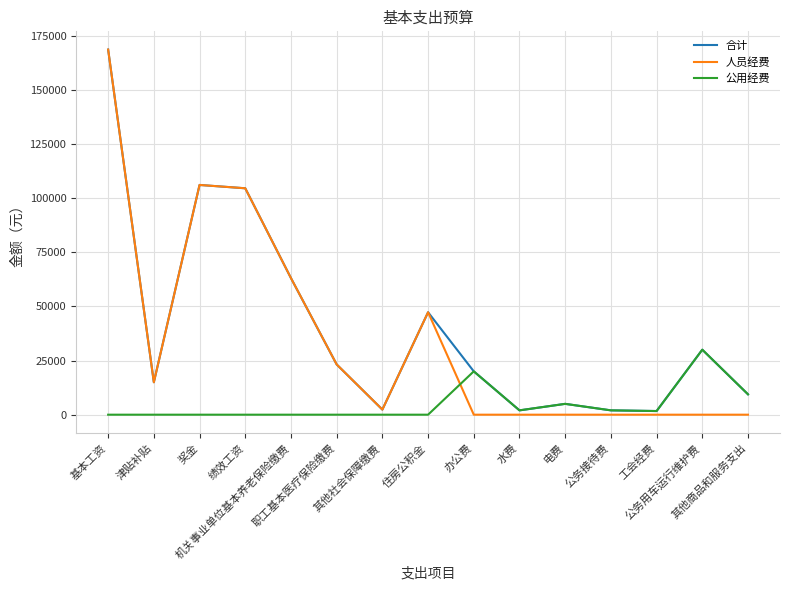

At which category does 人员经费 reach its first local peak?

奖金